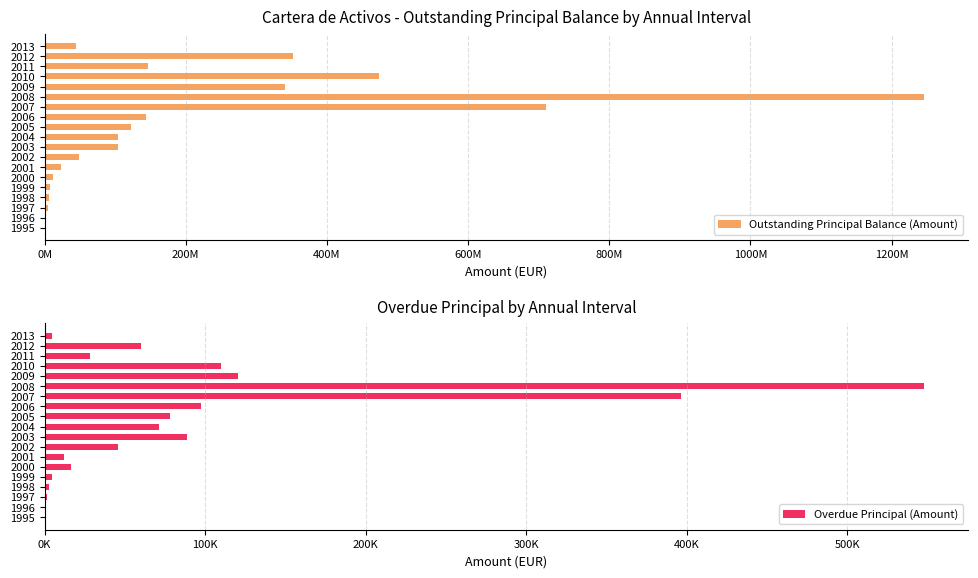

How many data points in Outstanding Principal Balance (Amount) are above 103493669?

10